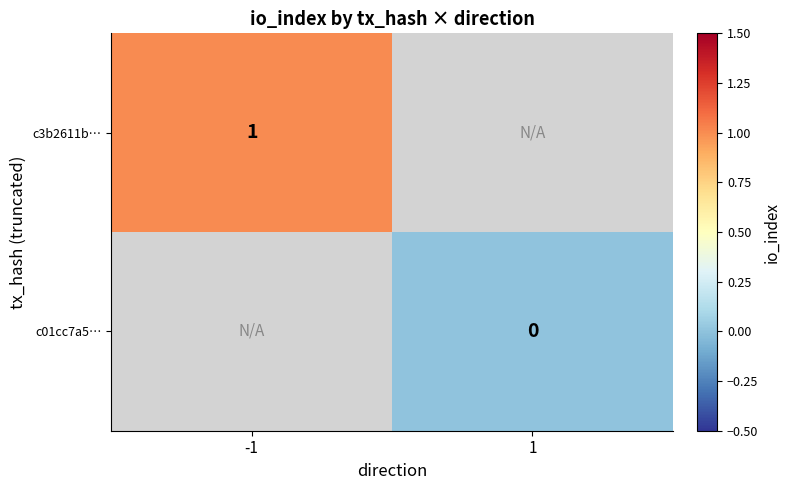

Count the number of data series in this chart.

2